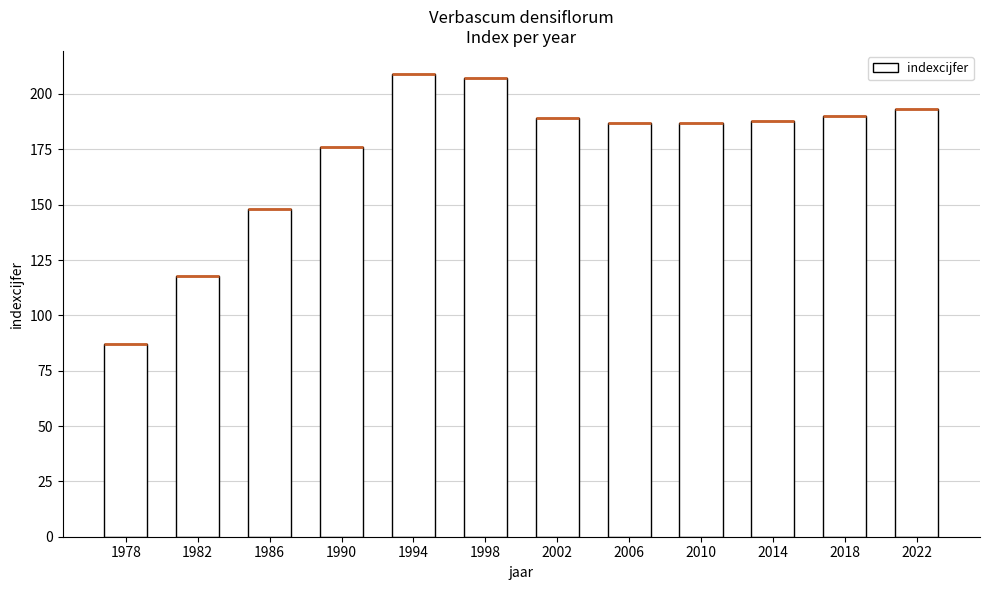

At which label does the data first exceed 188?

1994